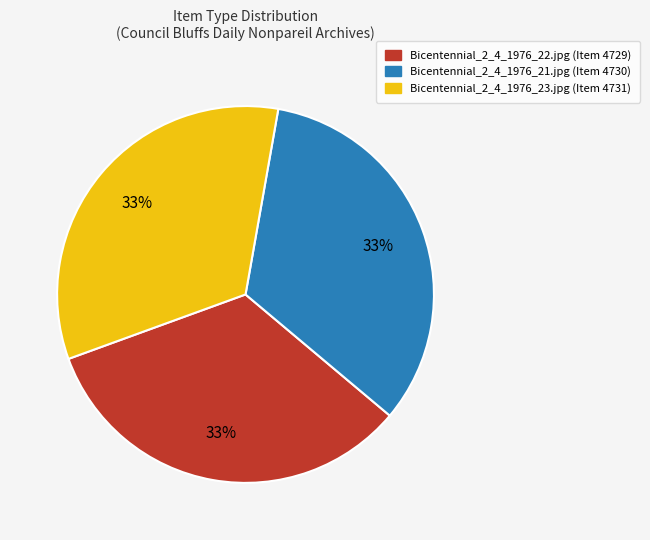

To the nearest percent, what percentage of the pie is Bicentennial_2_4_1976_22.jpg?

33%